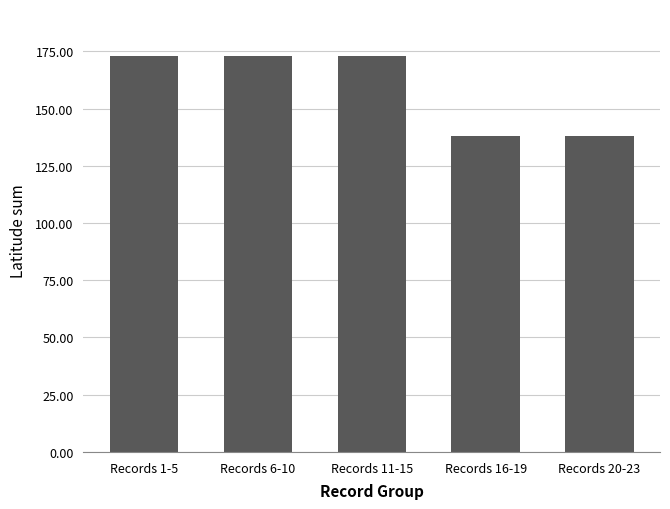

What is the label of the 2nd bar from the right?

Records 16-19